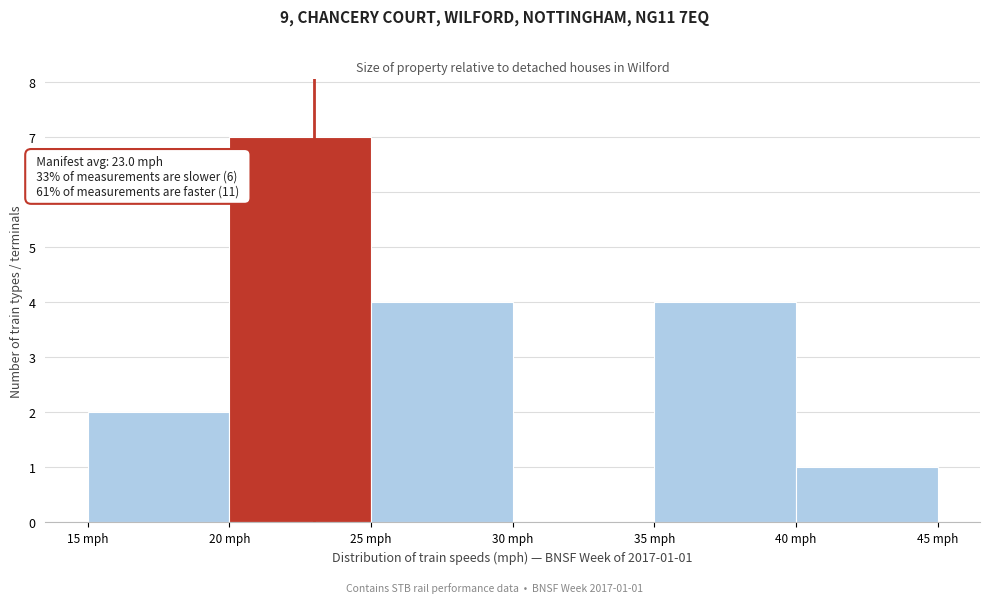

Over which range of the x-axis is the bar tallest?

20 to 25